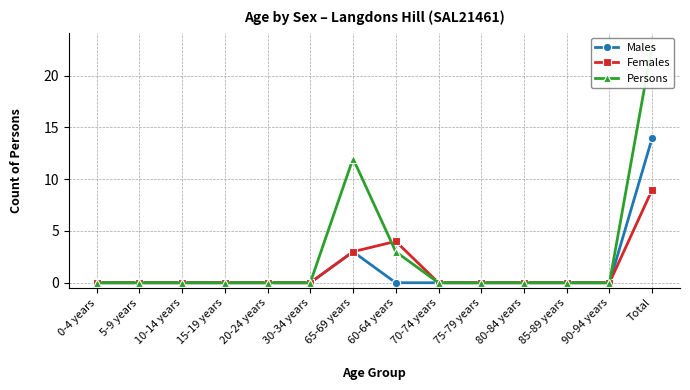

The value of Females at 75-79 years is 5. True or false?

False